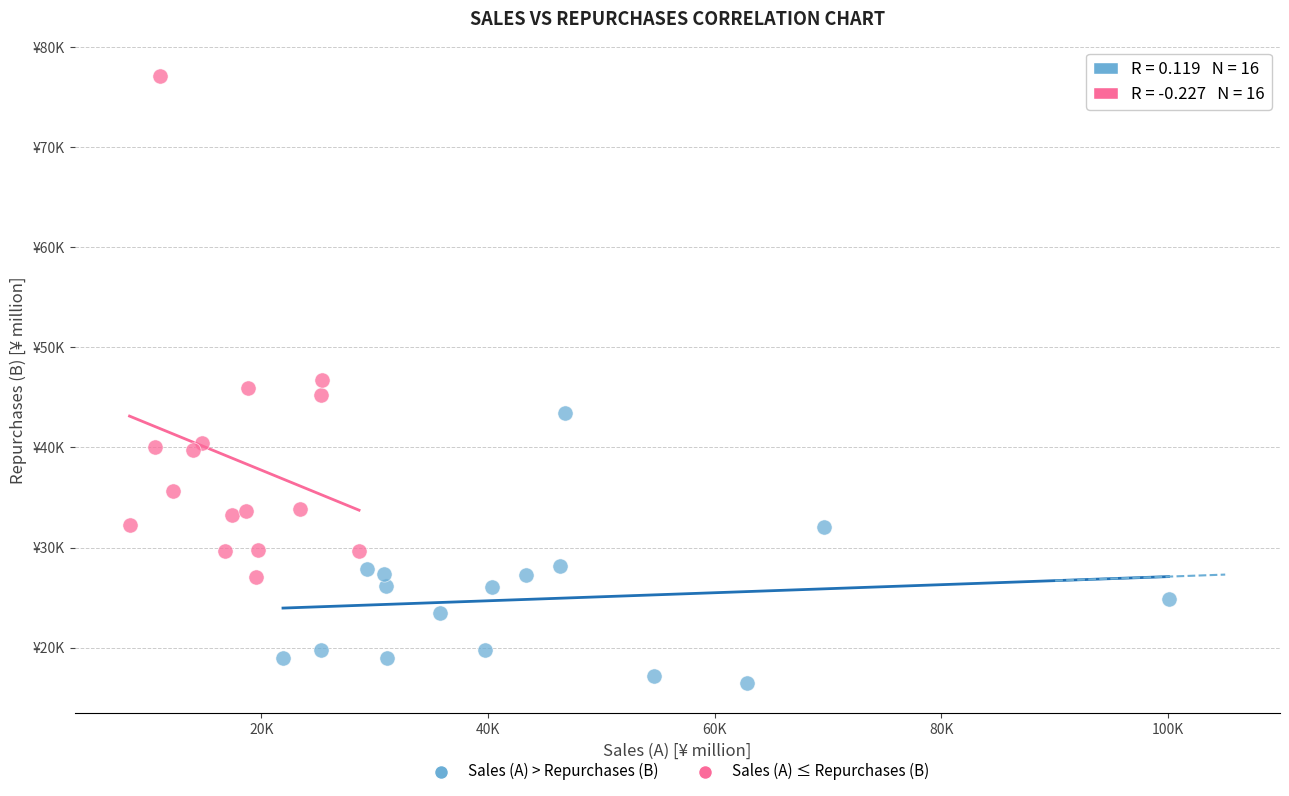

Which series has the widest spread of Y values?

Sales (A) ≤ Repurchases (B)